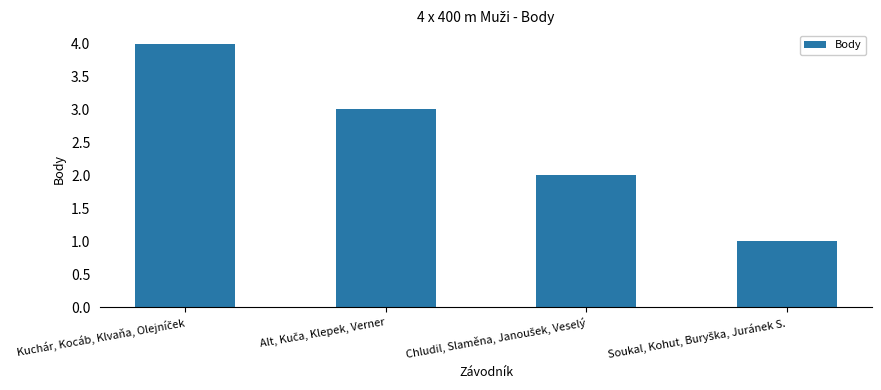

Reading right to left, what are all the values shown in this chart?

1	2	3	4